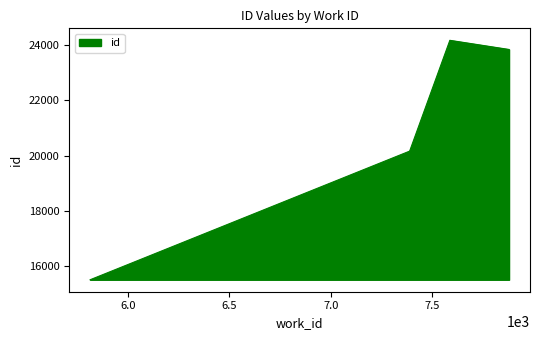

List the labels in order of value, largest first.

7879, 7587, 7389, 7388, 7388, 5813